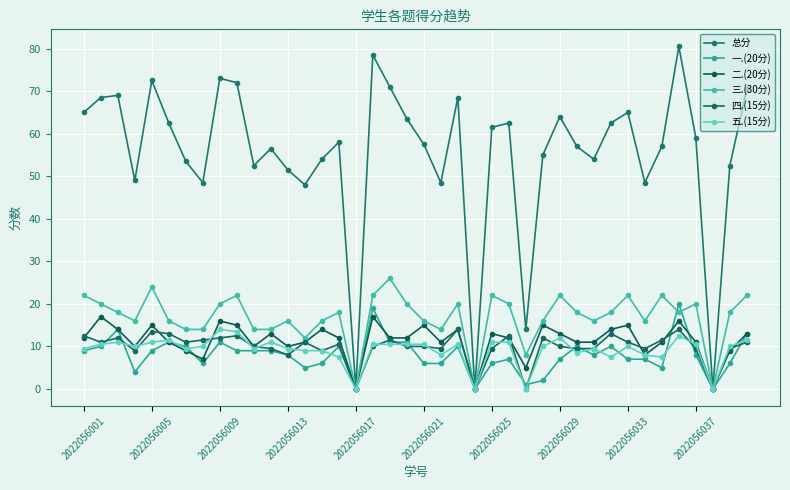

True or false: 三.(30分) and 一.(20分) intersect in this chart.

True